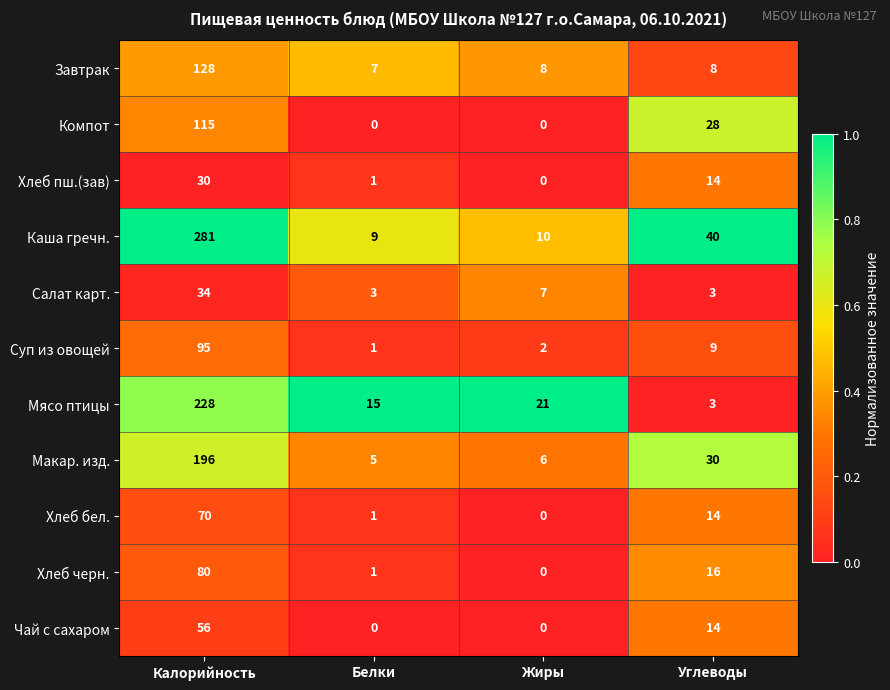

At which category is the sum across all series the highest?

Калорийность